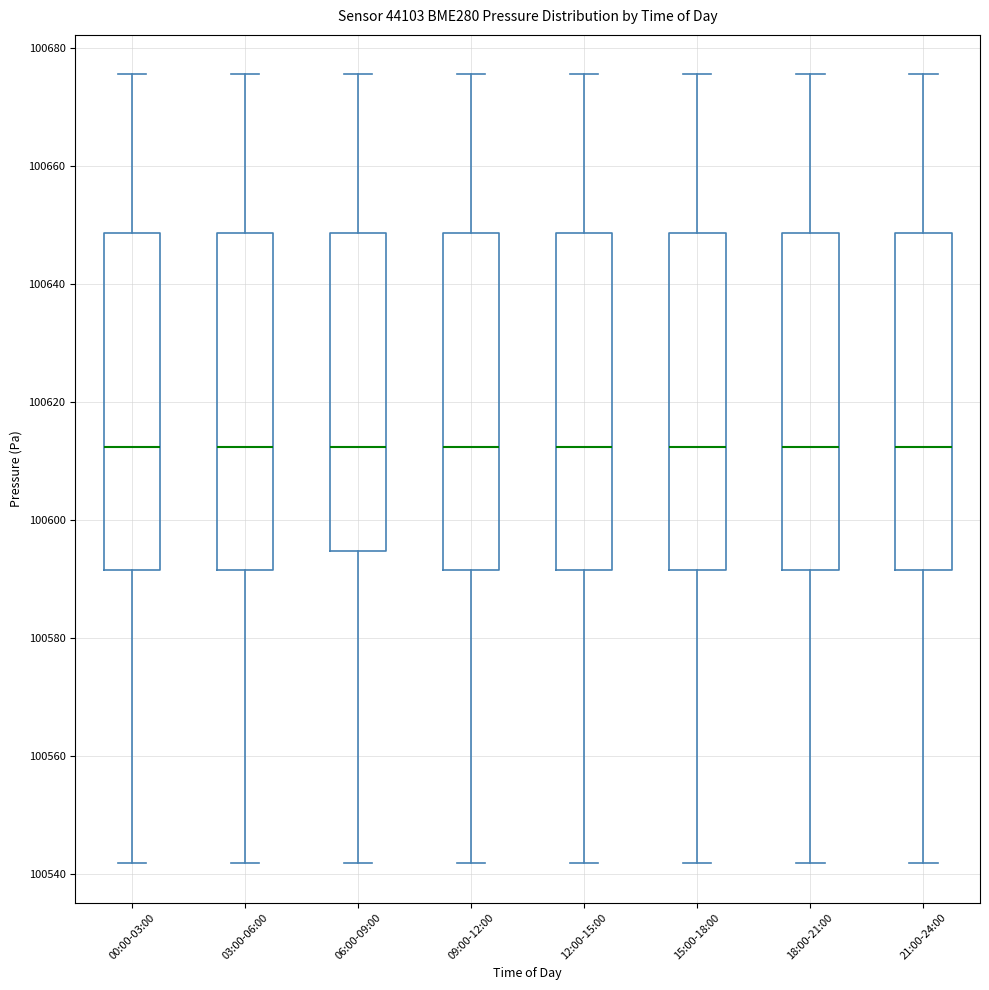

Where does the median line of the box for 03:00-06:00 sit on the y-axis? The values are not printed on the chart, so give them approximately, as read against the axis.

100612